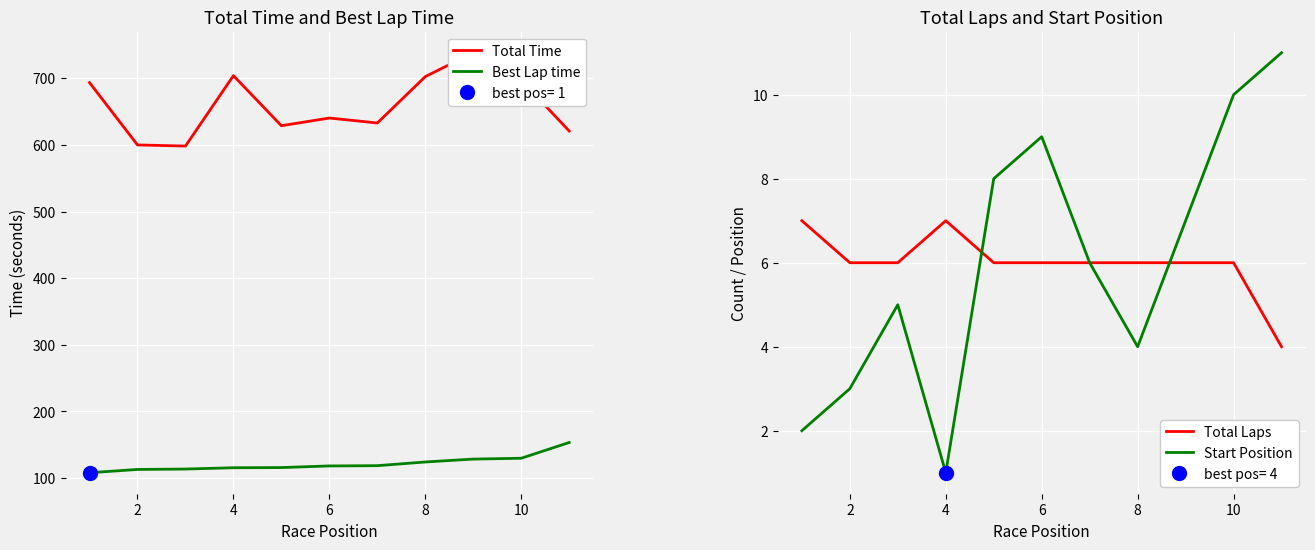

In Start Position, how many points are higher than both neighbors (excluding endpoints)?

2